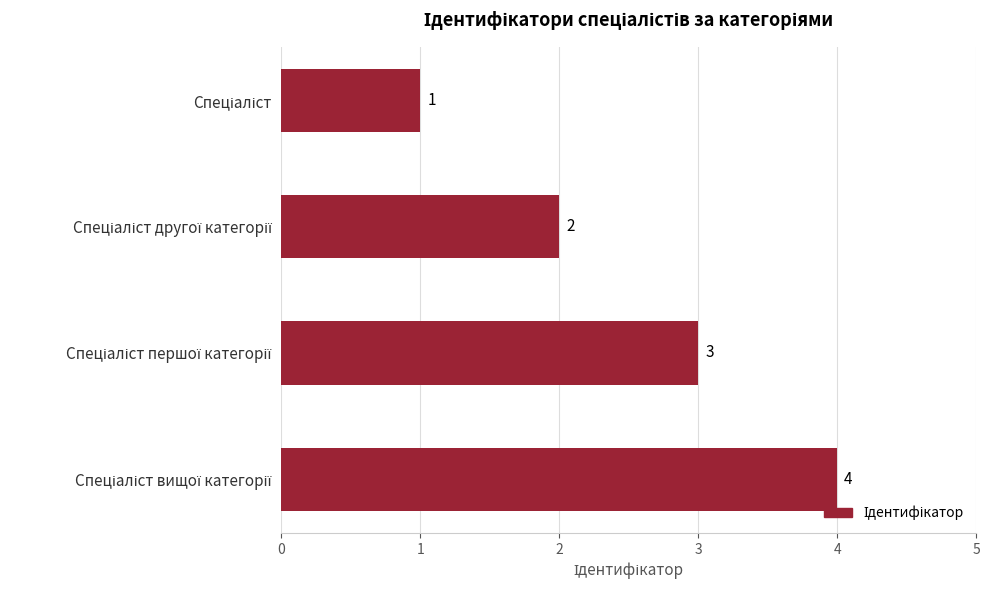

How many values are between 2 and 4?

3